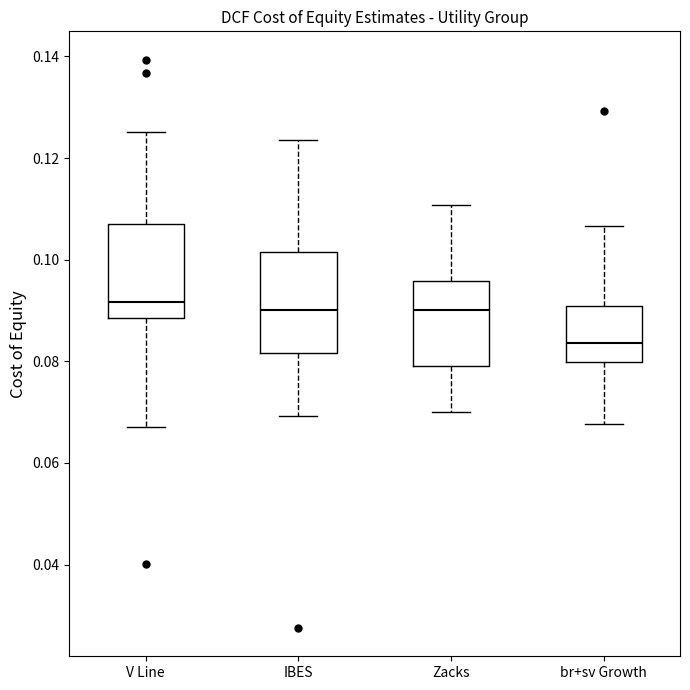

Reading left to right, transcribe this box plot: for each box, give where its median line is, the range the box spans, and where its two whiskers end, as read against the y-axis. The values are not printed on the chart, so give them approximately, as read against the axis.

V Line: median 0.092, box 0.088 to 0.108, whiskers 0.066 to 0.126
IBES: median 0.090, box 0.082 to 0.102, whiskers 0.070 to 0.124
Zacks: median 0.090, box 0.080 to 0.096, whiskers 0.070 to 0.110
br+sv Growth: median 0.084, box 0.080 to 0.090, whiskers 0.068 to 0.106